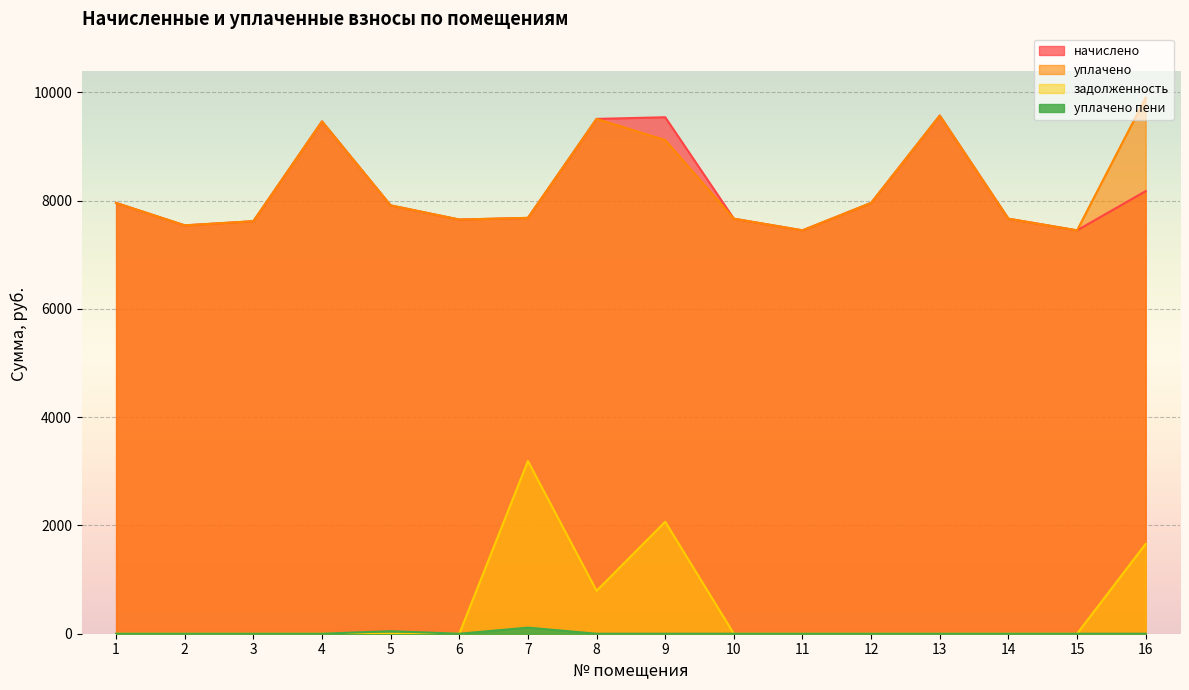

List the series in order of their peak value, highest first.

уплачено, начислено, задолженность, уплачено пени